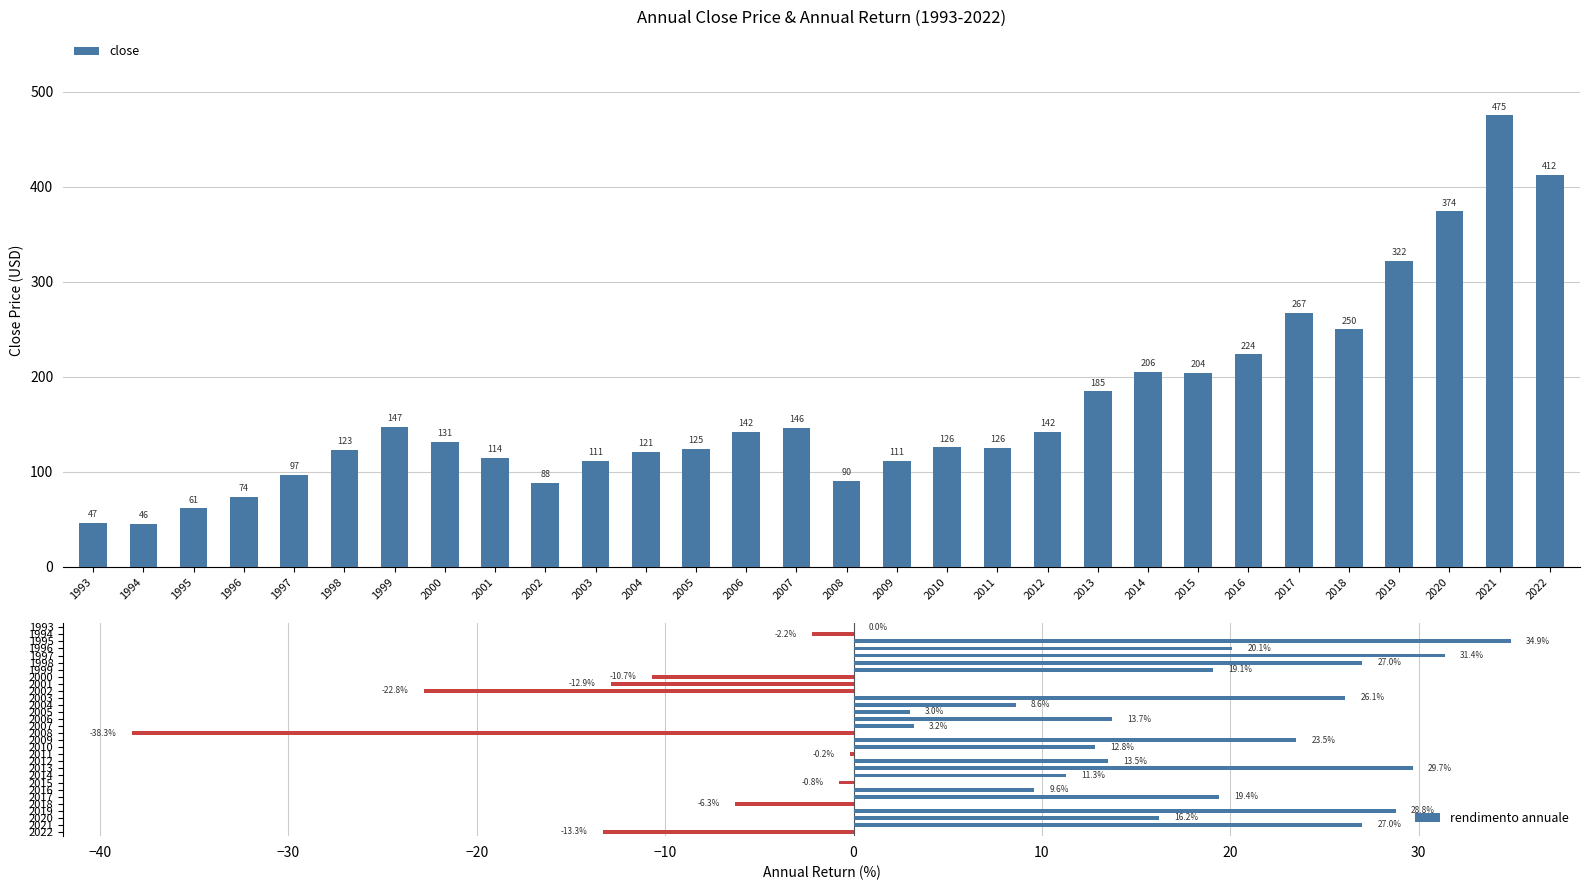

Which series has the largest range (max minus min)?

close